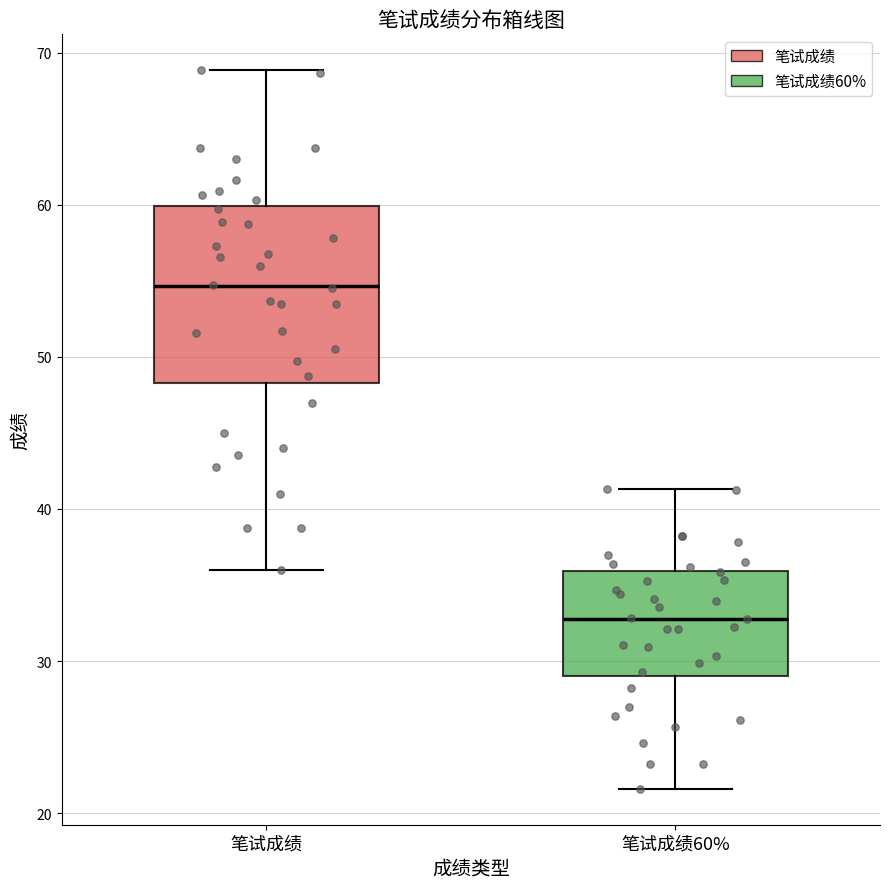

Reading left to right, transcribe this box plot: for each box, give where its median line is, the range the box spans, and where its two whiskers end, as read against the y-axis. The values are not printed on the chart, so give them approximately, as read against the axis.

笔试成绩: median 55, box 48 to 60, whiskers 36 to 69
笔试成绩60%: median 33, box 29 to 36, whiskers 22 to 41